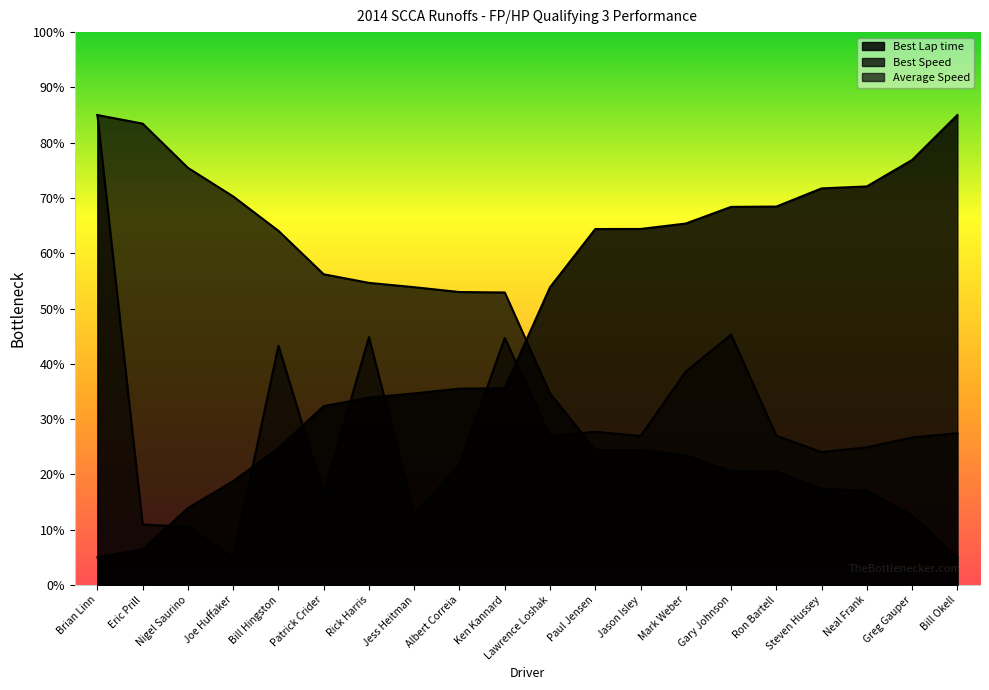

Reading left to right, extract all data points from this chart.

Best Lap time: 5.0	6.4	13.9	18.8	24.7	32.4	33.9	34.7	35.5	35.6	53.9	64.4	64.4	65.4	68.4	68.4	71.7	72.1	76.9	85.0
Best Speed: 85.0	83.4	75.4	70.3	64.1	56.2	54.6	53.9	53.0	52.9	34.7	24.4	24.4	23.5	20.6	20.5	17.4	17.1	12.6	5.0
Average Speed: 85.0	11.0	10.5	5.0	43.3	16.5	44.8	12.8	21.7	44.7	26.9	27.7	26.9	38.6	45.3	27.0	24.0	24.9	26.7	27.4